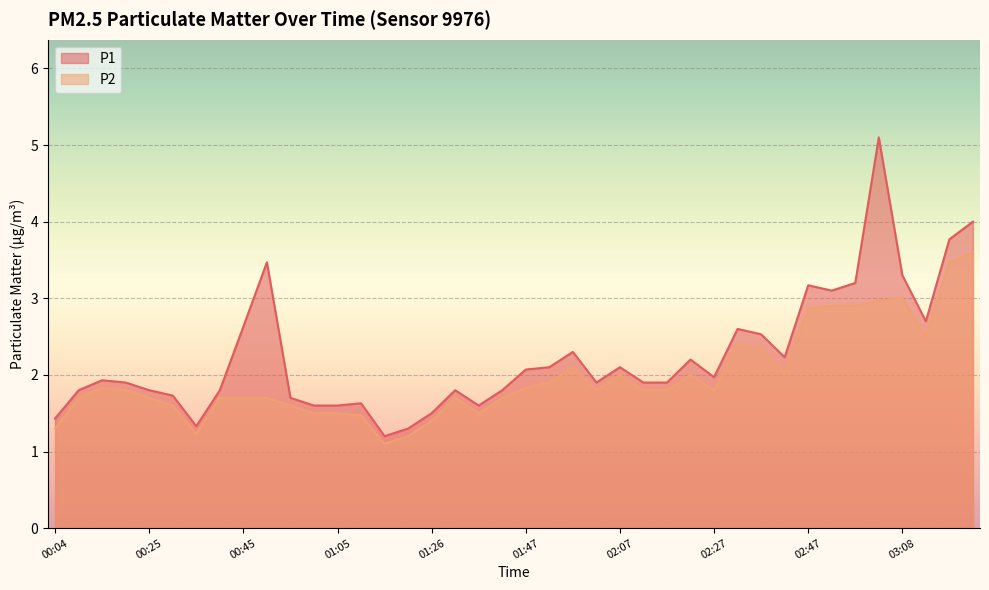

True or false: P2 and P1 cross at least once.

False